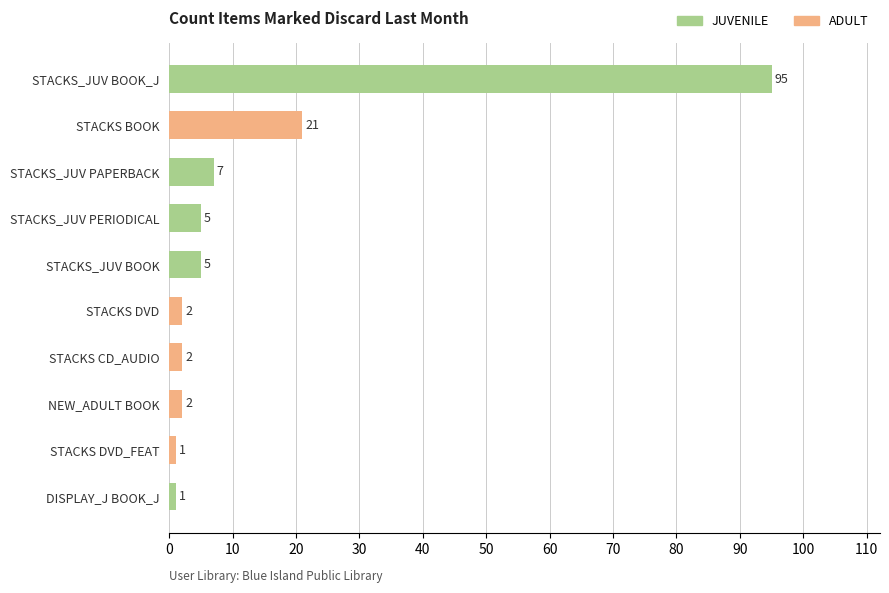

What is the sum of the values at STACKS DVD_FEAT and STACKS_JUV BOOK_J?

96